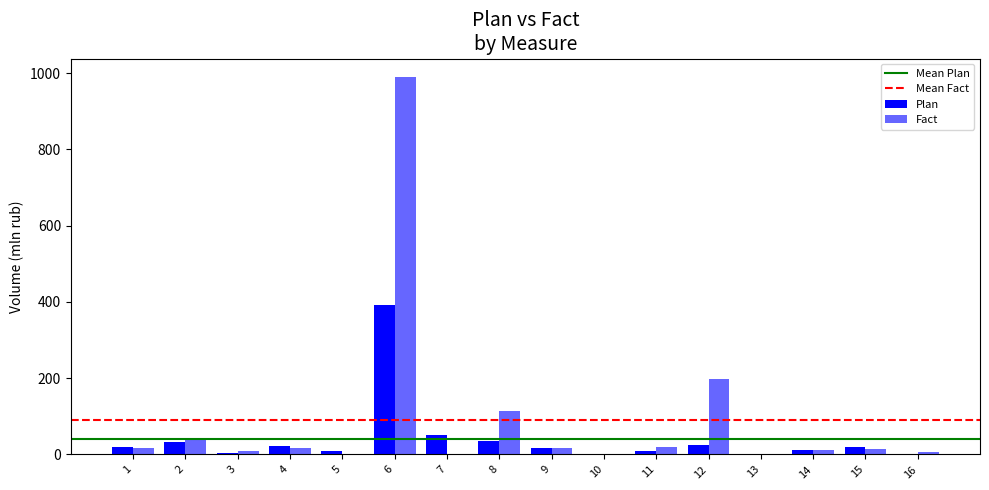

The value of Fact at 1 is 18.2. True or false?

True